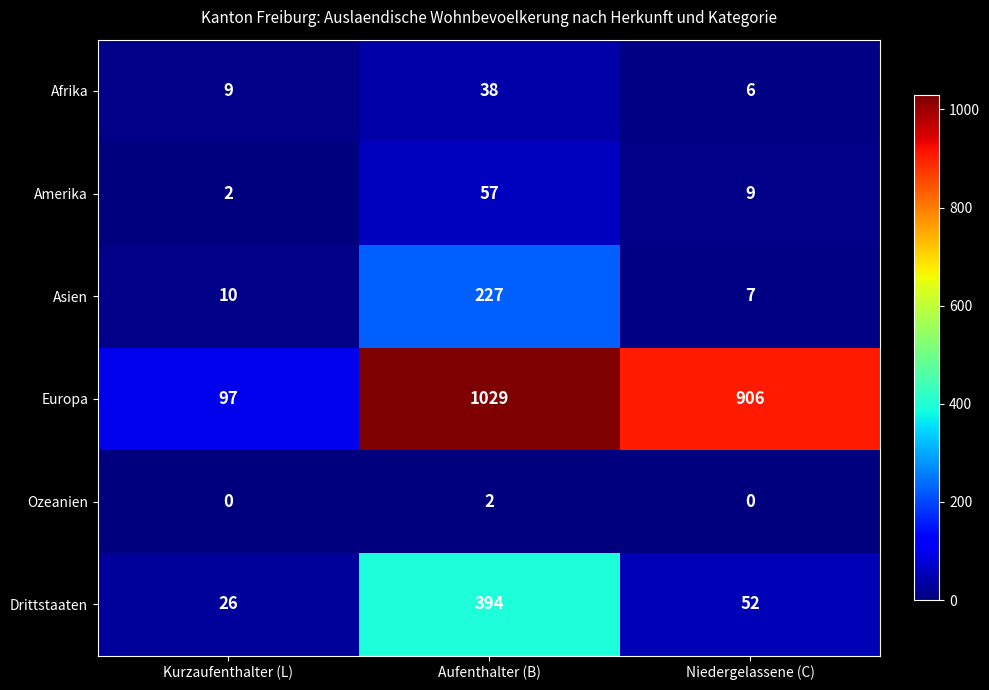

Which series has the largest total across all categories?

Europa